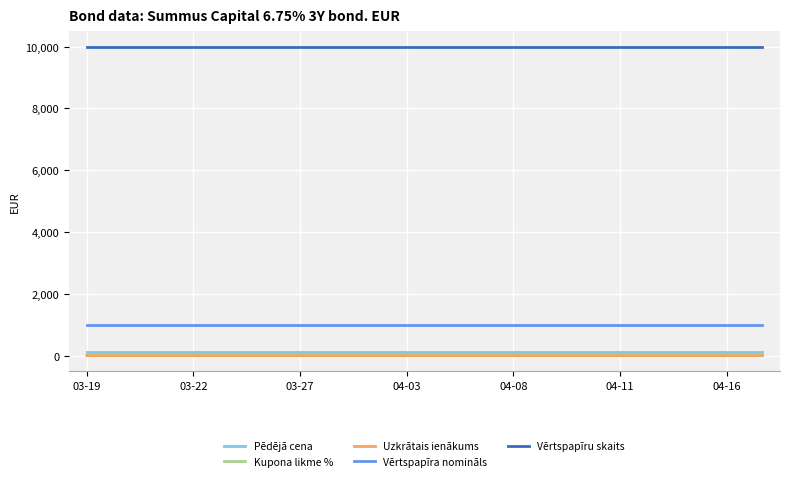

True or false: Vērtspapīra nomināls and Vērtspapīru skaits cross at least once.

False